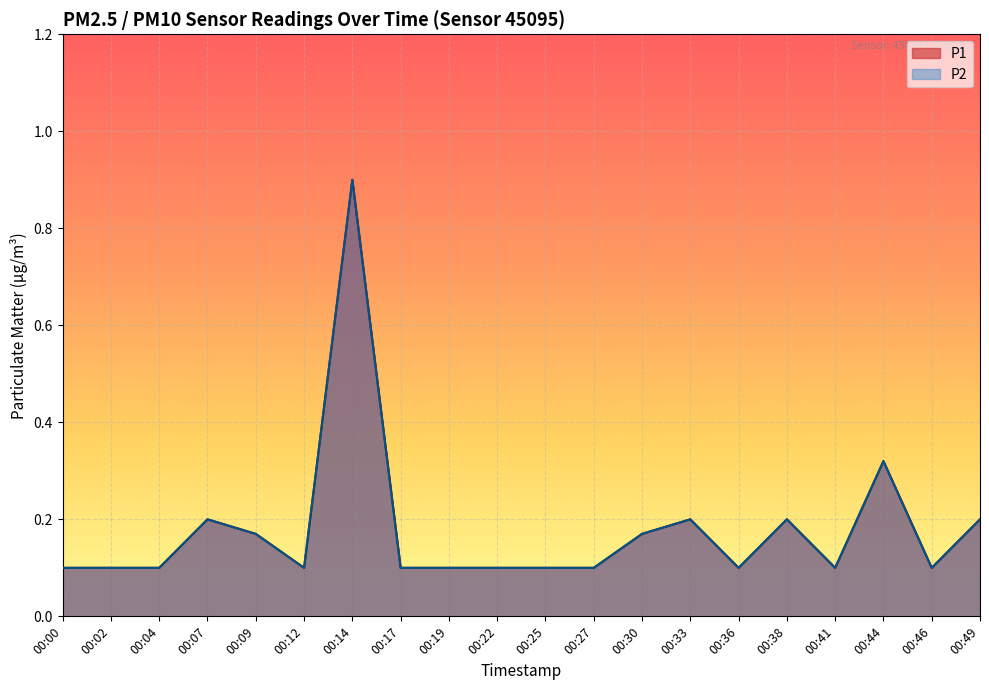

Which has a higher value, 00:22 or 00:33?

00:33